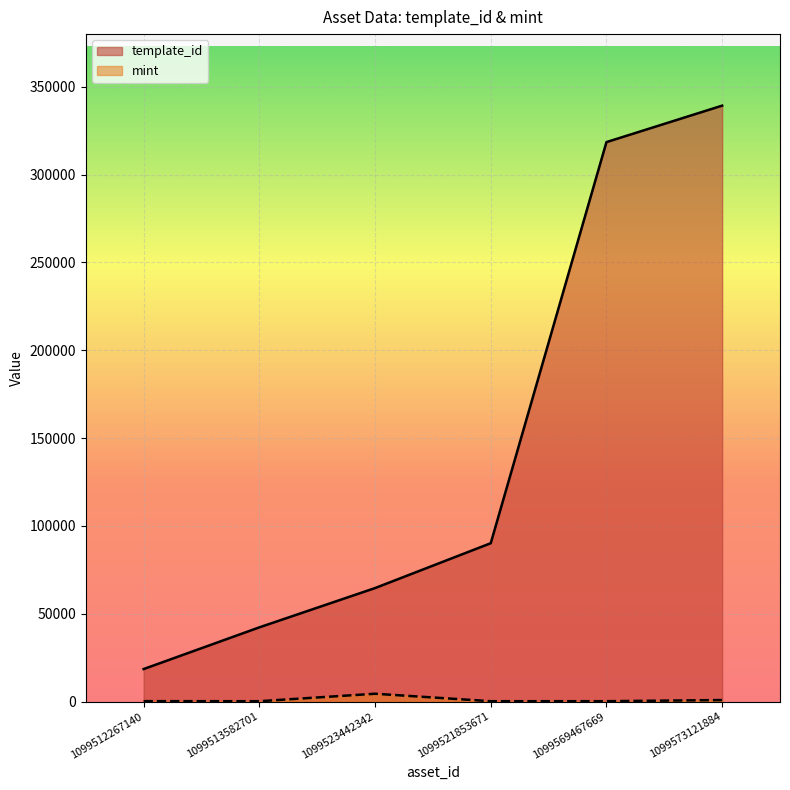

True or false: template_id has a value of 125193 at 1099521853671.

False